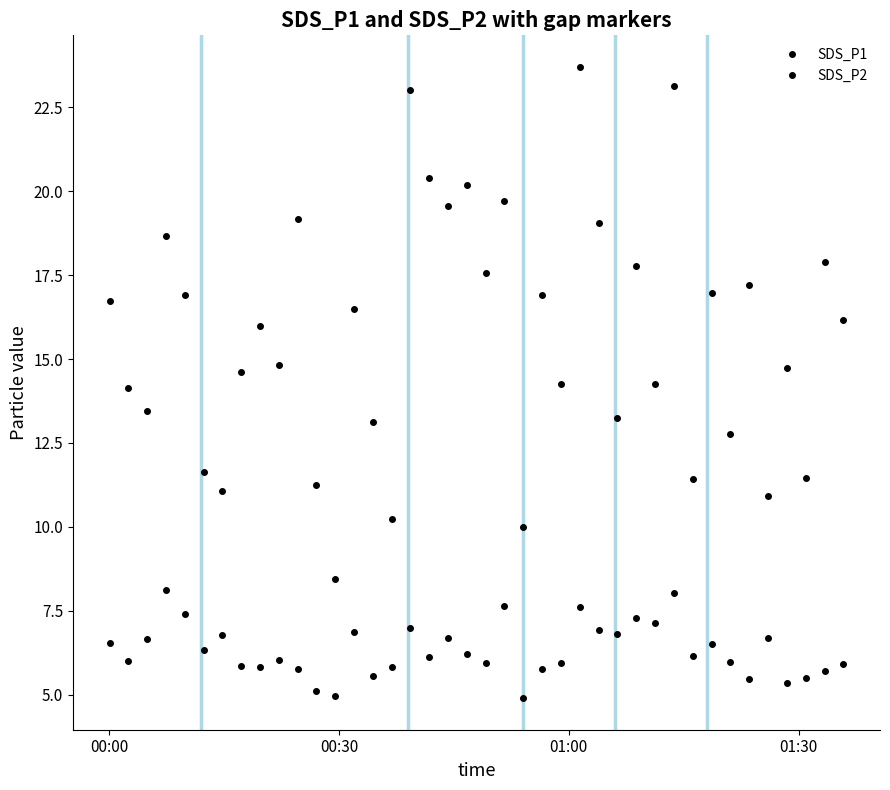

List the series in order of their overall mean, highest first.

SDS_P1, SDS_P2